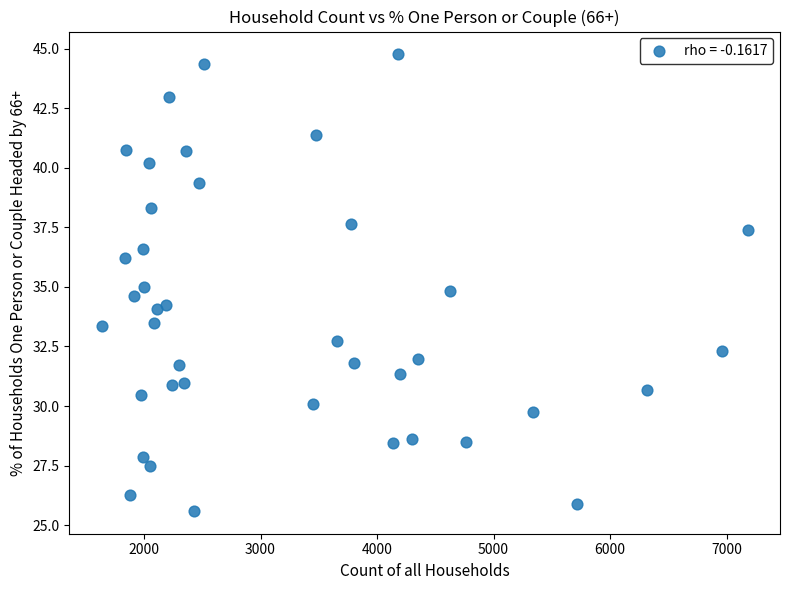

What is the range of Y values (max minus min)?

19.2